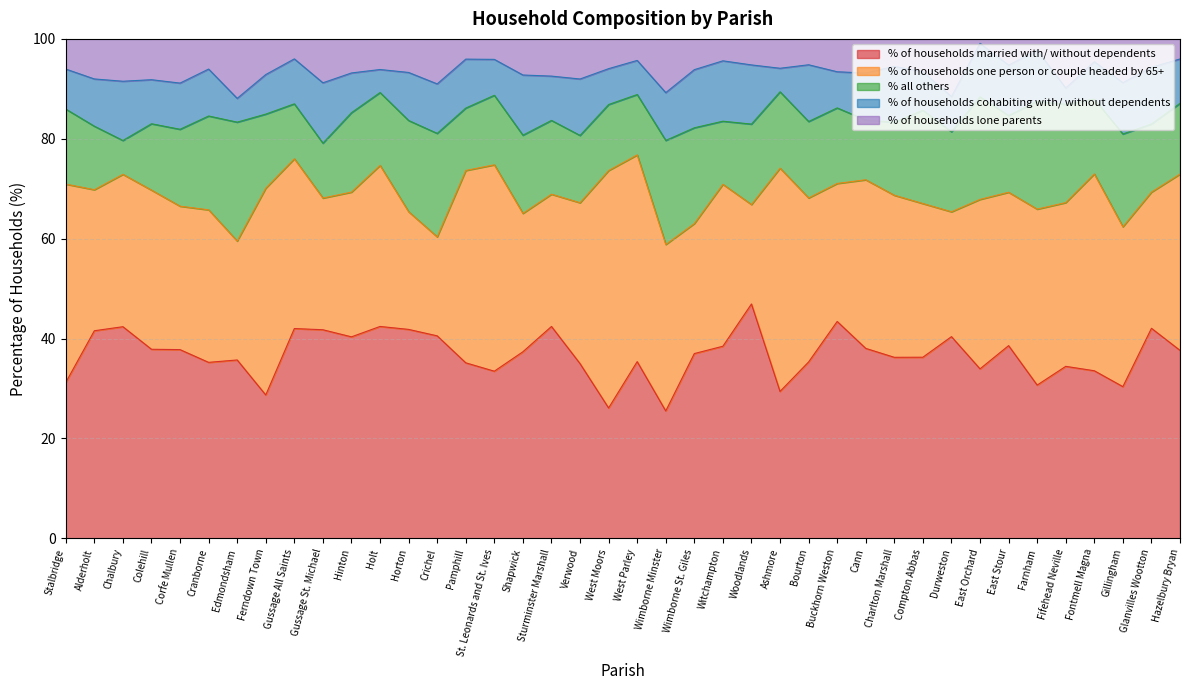

True or false: % of households married with/ without dependents and % all others intersect in this chart.

False